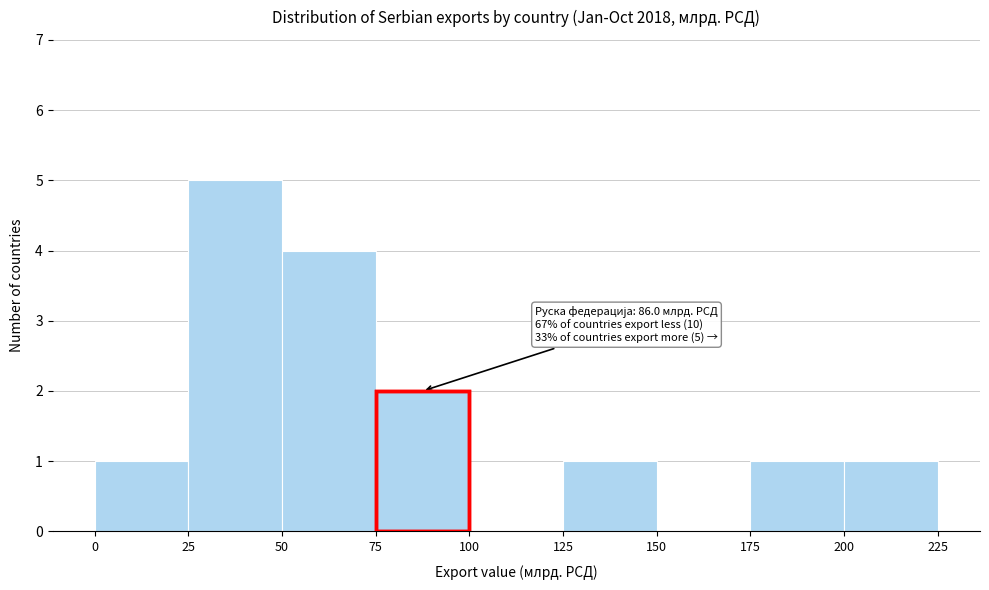

Which range on the x-axis has the tallest bar?

25 to 50